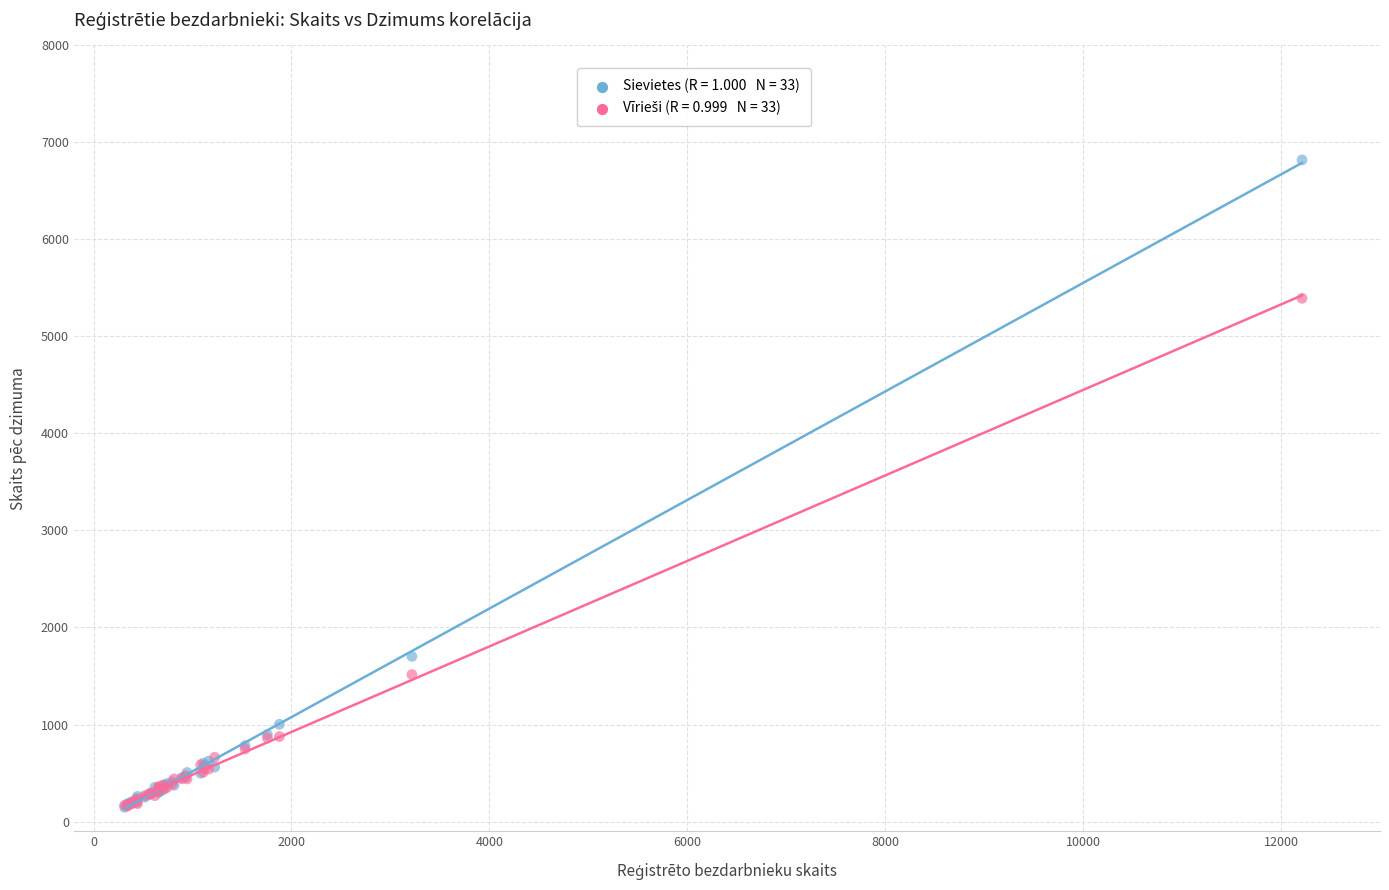

Across all series, what Y value is closest to 3483?

1702